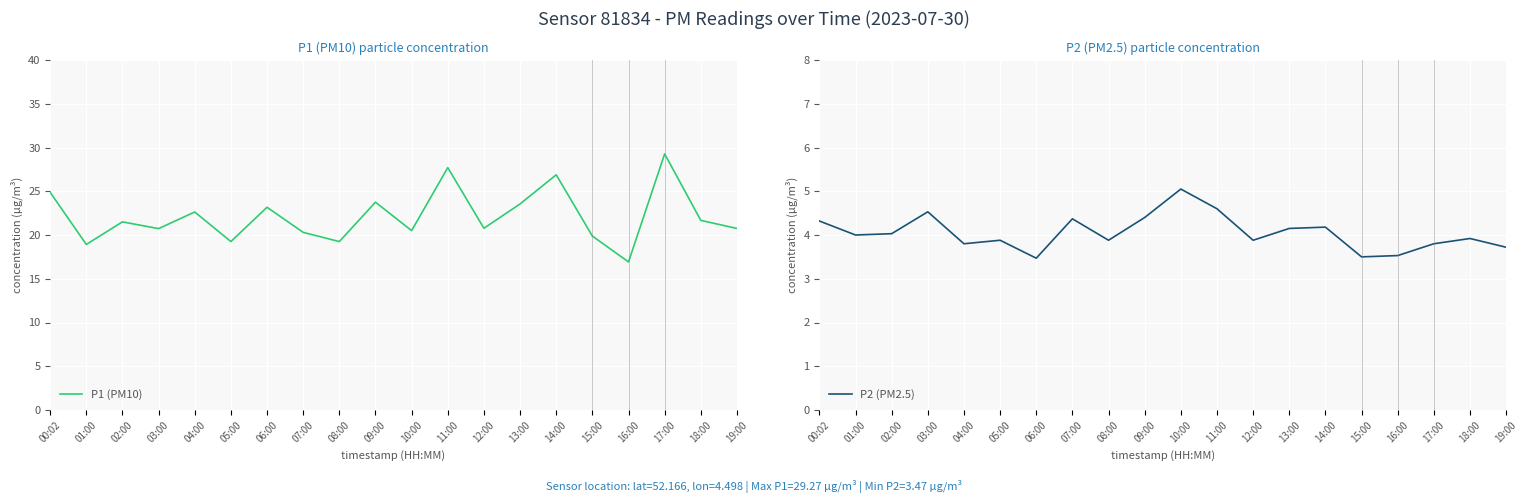

How many interior local valleys does the P2 (PM2.5) series have?

6